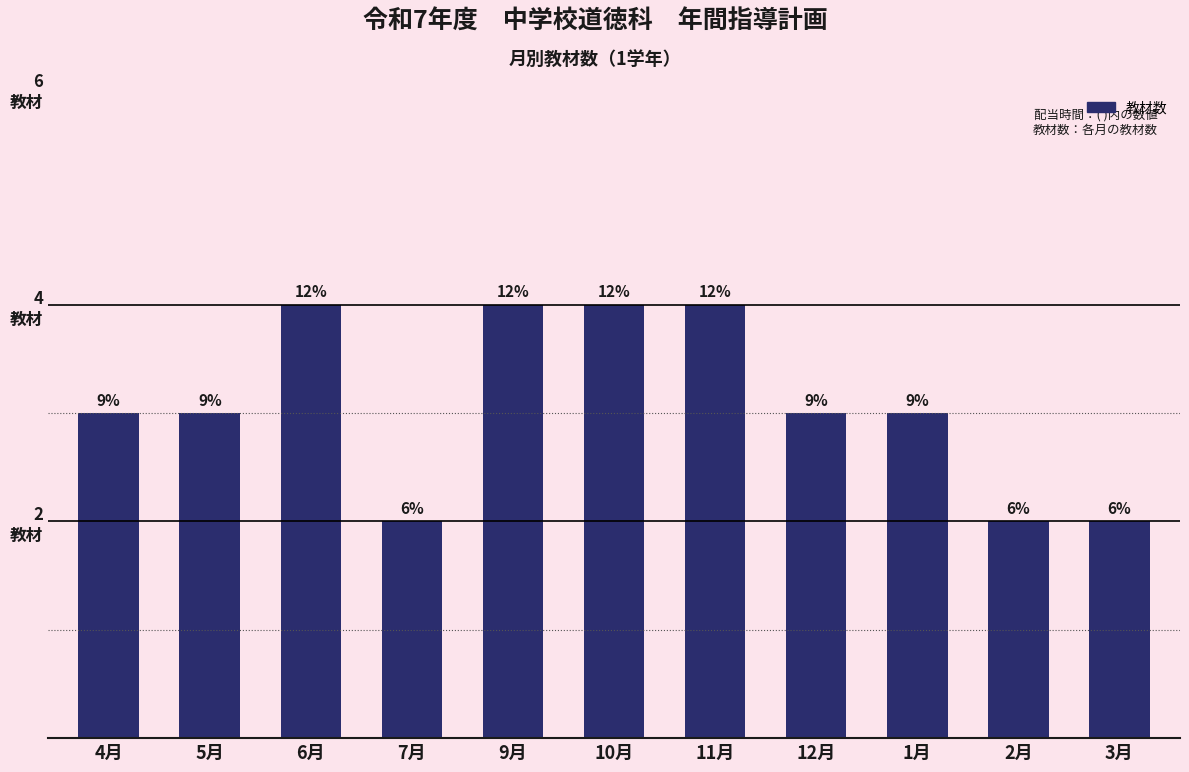

Where does the data first go above 3?

6月